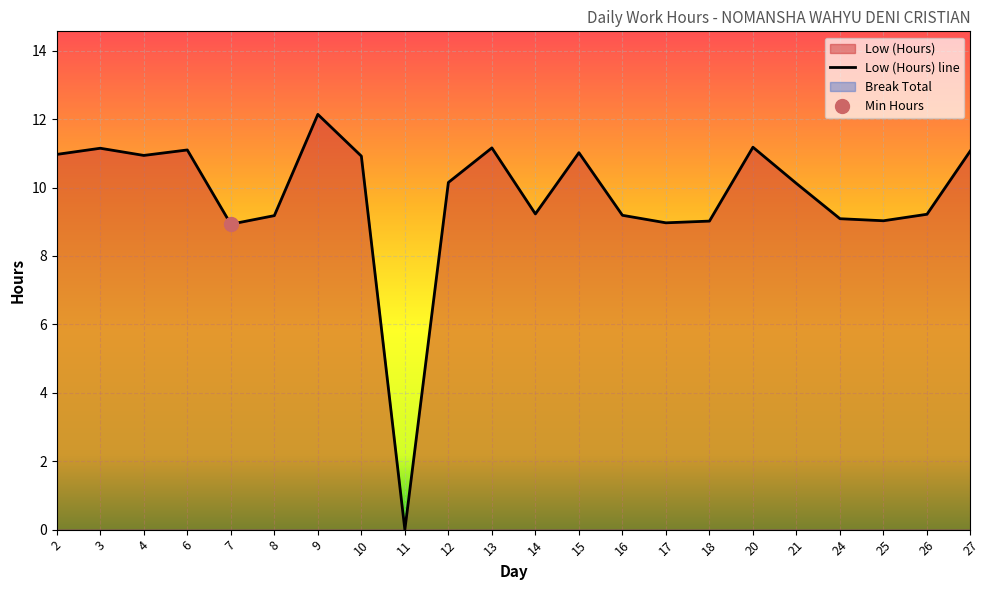

What is the value of the 17th point from the left?

11.2